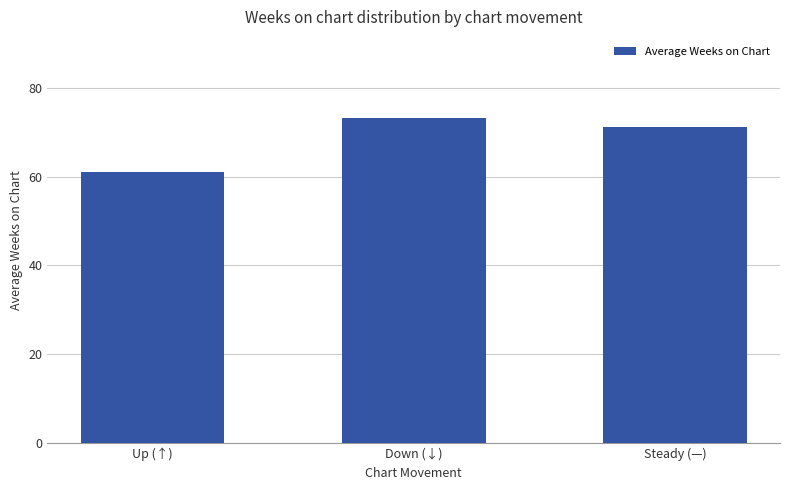

What is the difference between the maximum and minimum values?

12.2